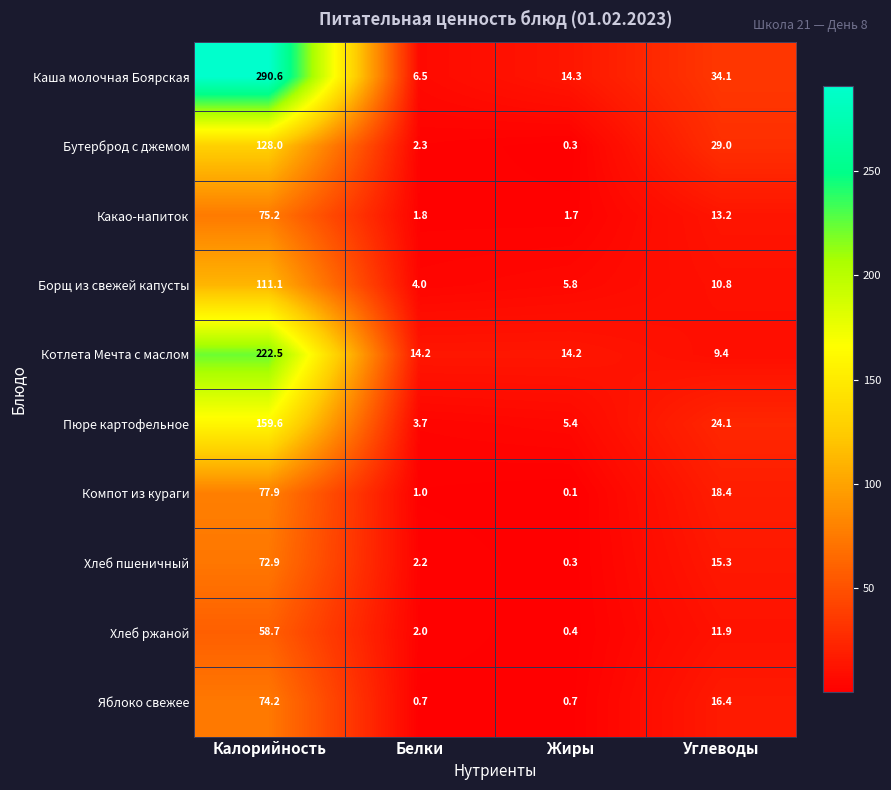

Rank the series by their maximum value, from highest to lowest.

Каша молочная Боярская, Котлета Мечта с маслом, Пюре картофельное, Бутерброд с джемом, Борщ из свежей капусты, Компот из кураги, Какао-напиток, Яблоко свежее, Хлеб пшеничный, Хлеб ржаной